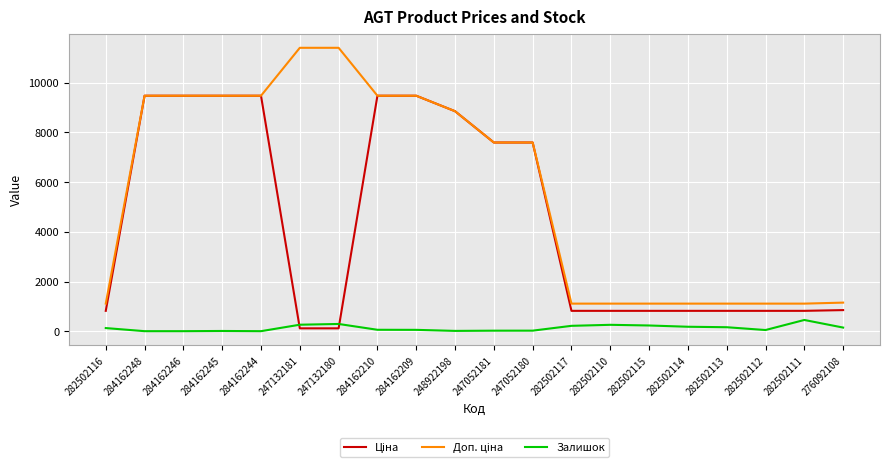

What is the maximum value shown in the chart?

11410.0